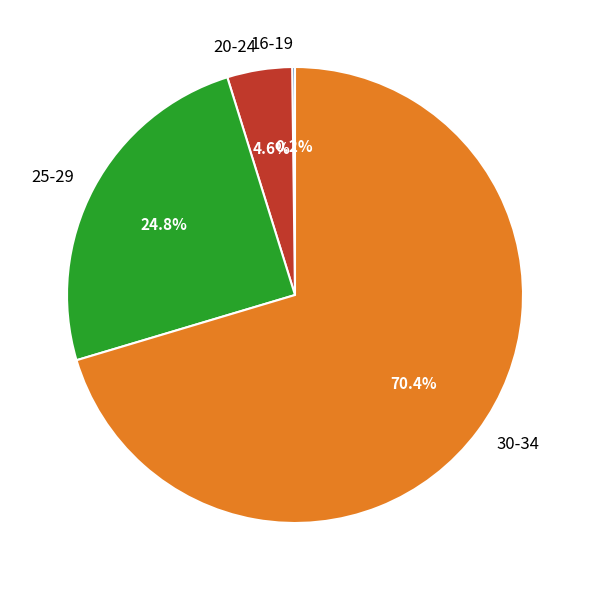

Approximately how many times larger is the value at 30-34 compared to 20-24?

15.3